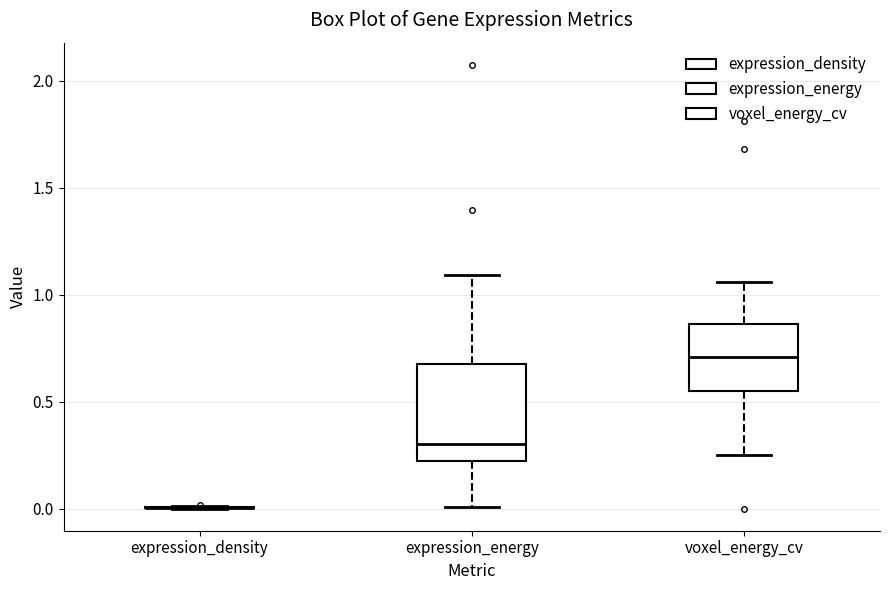

Which box is the tallest, from its lower edge to its upper edge?

expression_energy